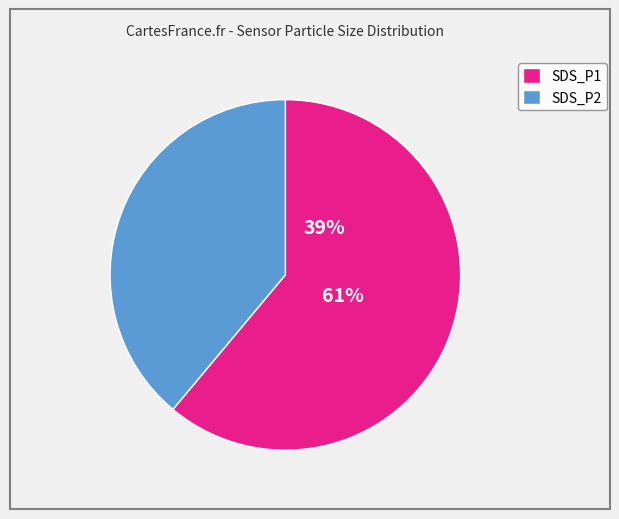

What is the change in value from SDS_P1 to SDS_P2?

-1.0